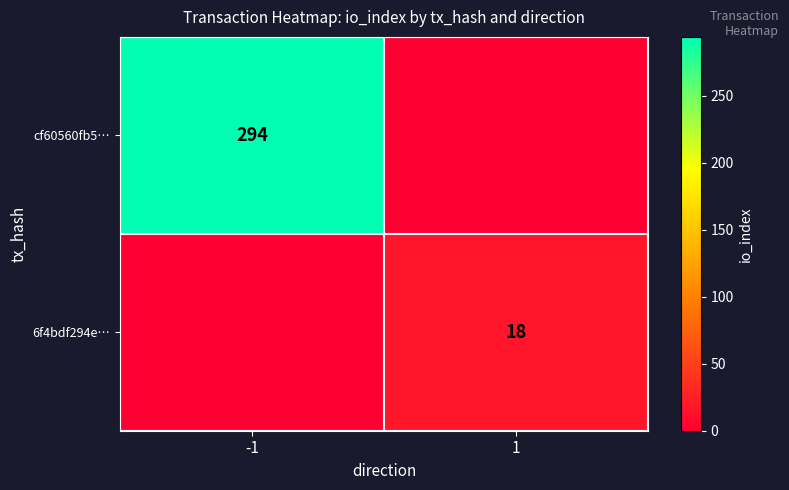

What is the total value across all series at -1?

294